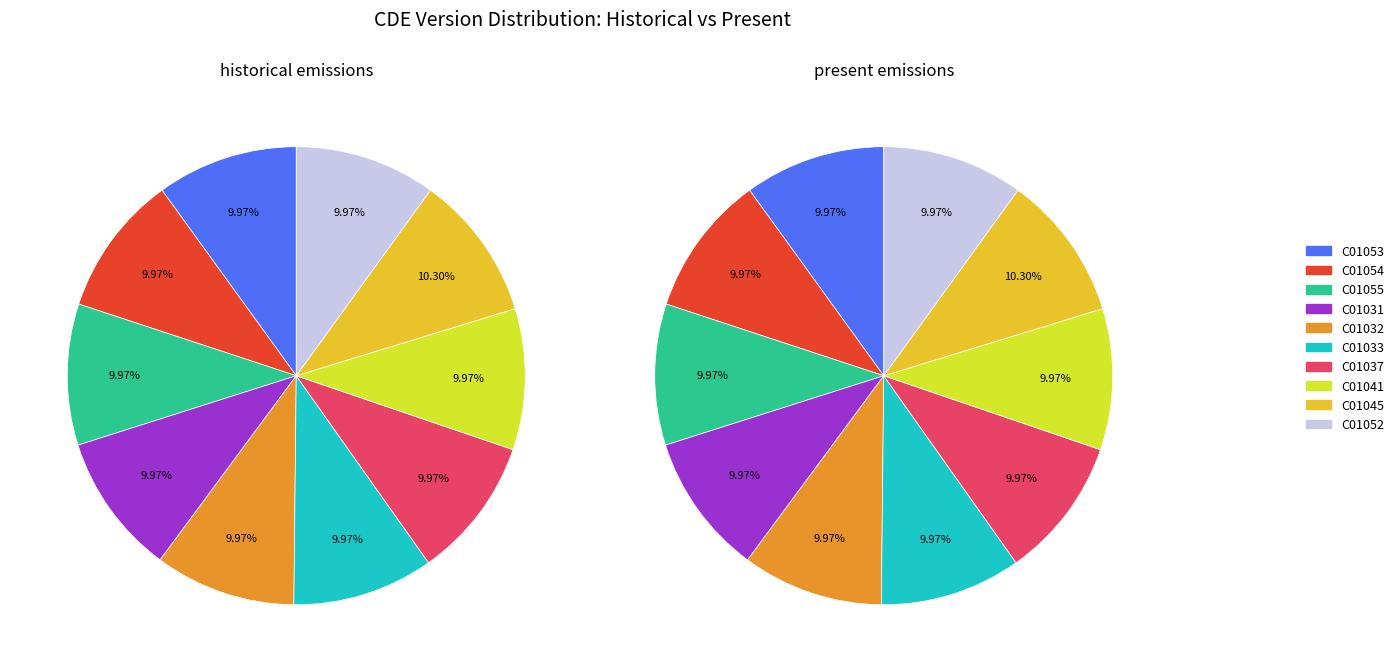

True or false: C01052 accounts for 1% of the total.

False